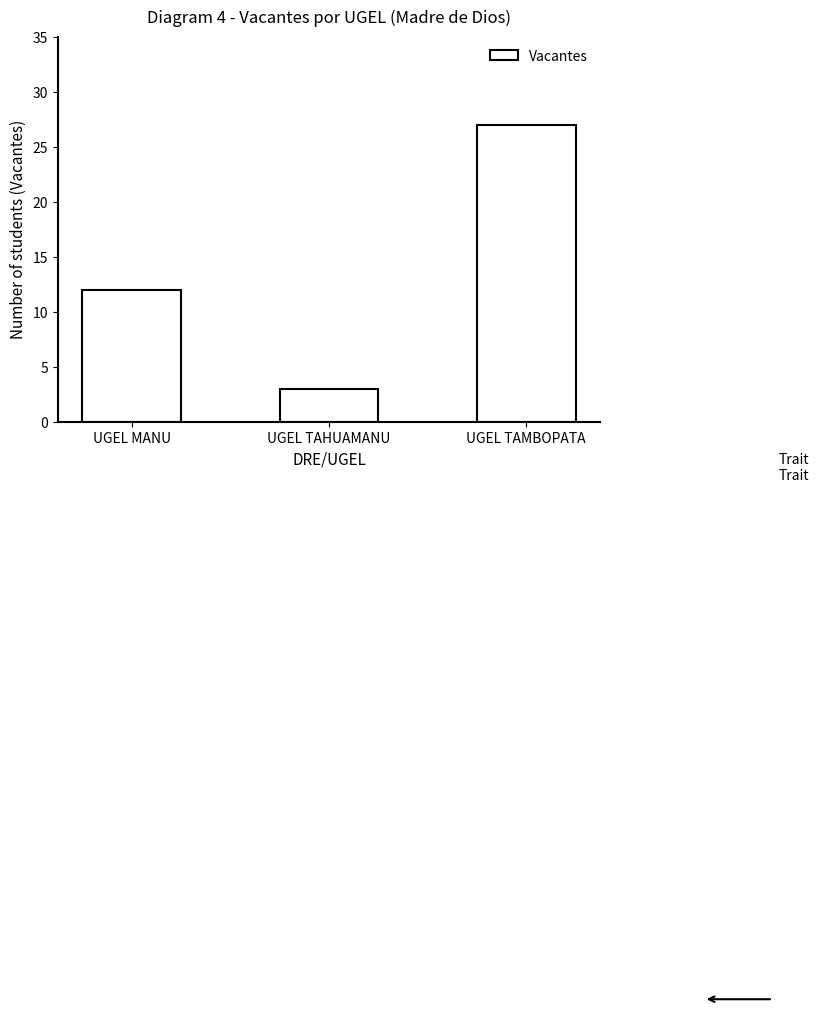

Which has a higher value, UGEL TAMBOPATA or UGEL TAHUAMANU?

UGEL TAMBOPATA